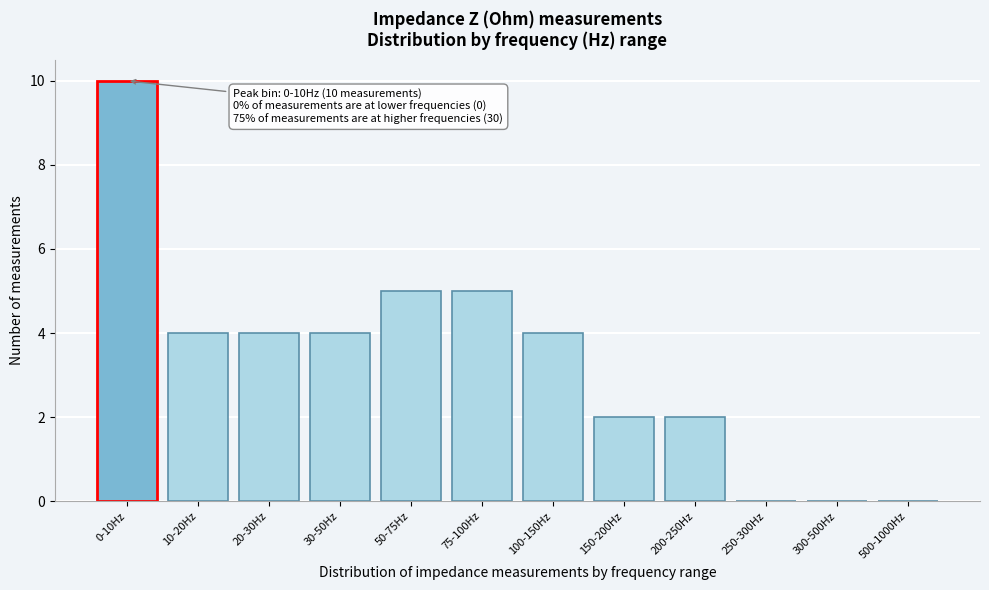

Reading left to right, transcribe all the data shown in this chart.

0-10Hz=10	10-20Hz=4	20-30Hz=4	30-50Hz=4	50-75Hz=5	75-100Hz=5	100-150Hz=4	150-200Hz=2	200-250Hz=2	250-300Hz=0	300-500Hz=0	500-1000Hz=0